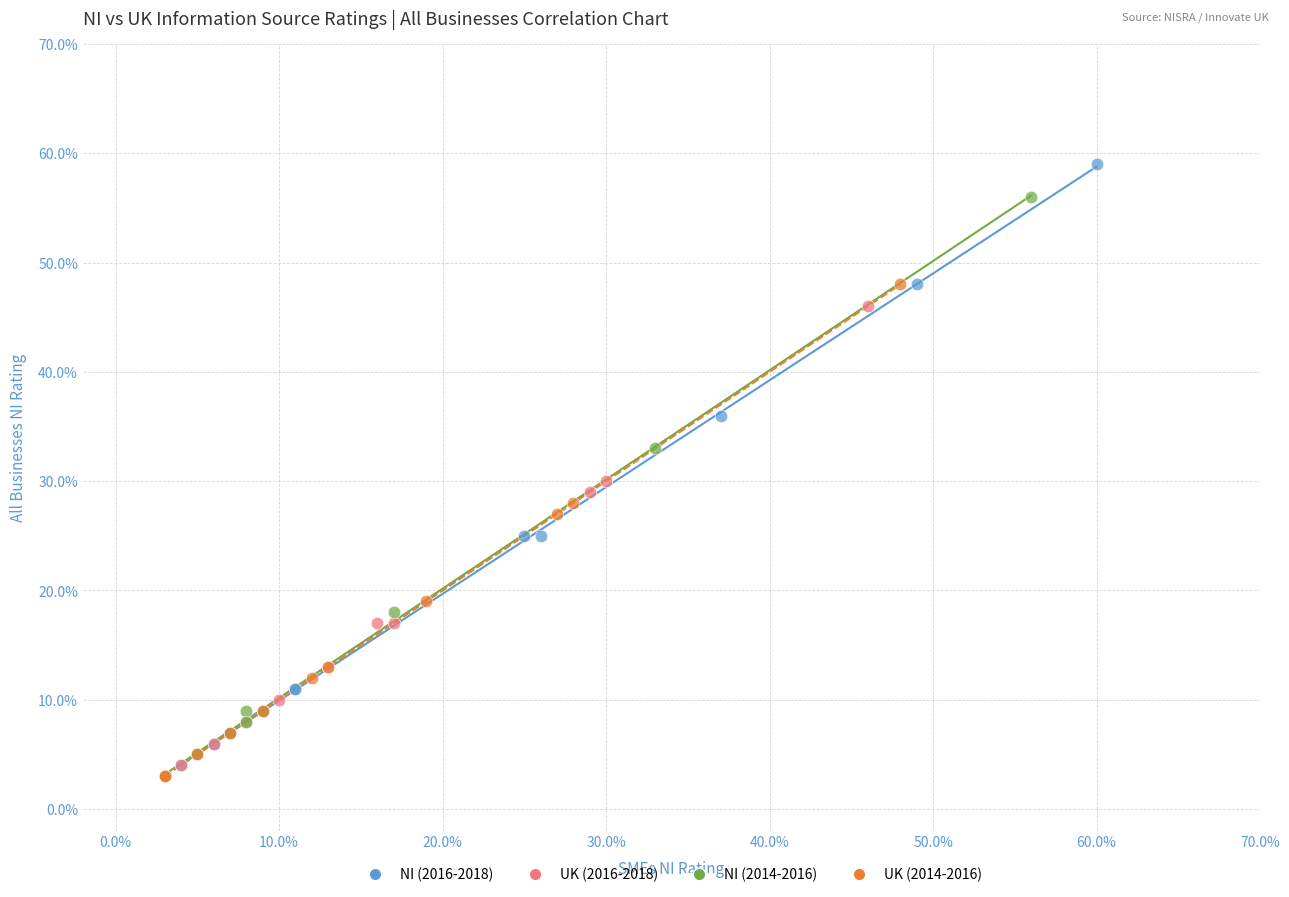

Which series has the widest spread of Y values?

NI (2016-2018)